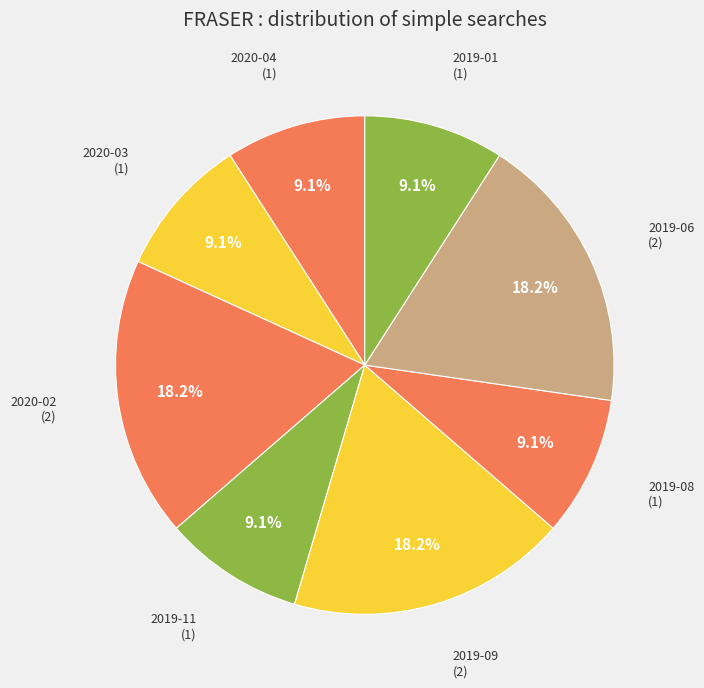

Count the number of slices in the pie.

8